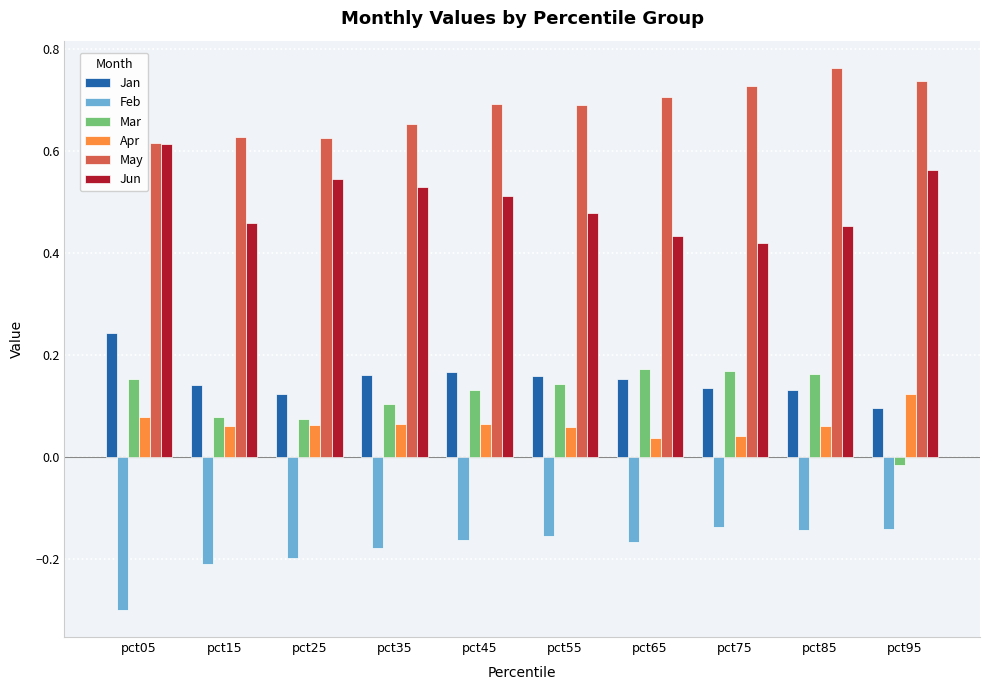

What is the smallest value displayed?

-0.3